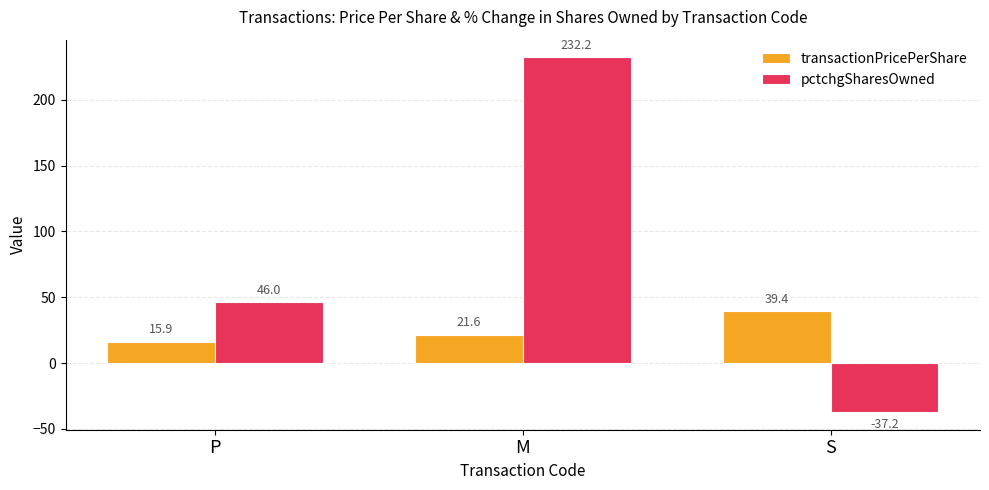

List the series in order of their overall mean, highest first.

pctchgSharesOwned, transactionPricePerShare